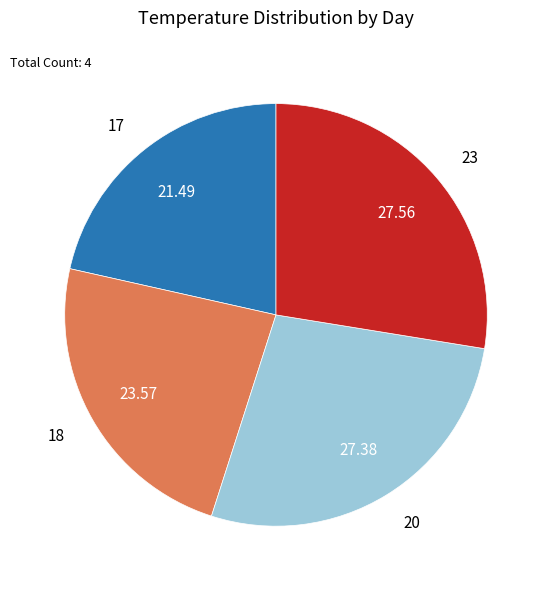

How many slices are in this pie chart?

4